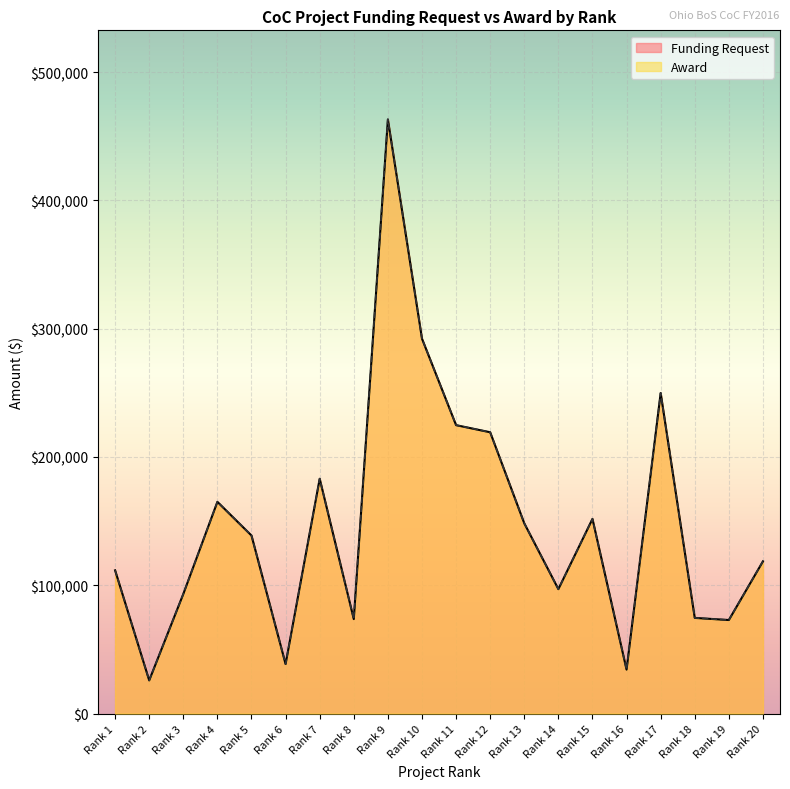

What is the value of the Funding Request point at the 16th from the left?

34255